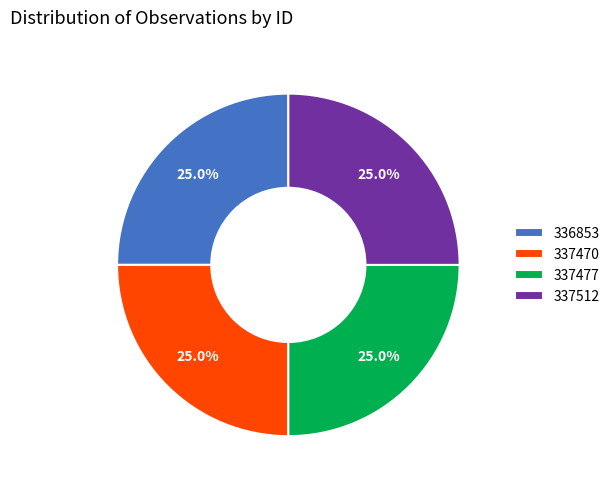

Is 336853 the majority of the pie?

No